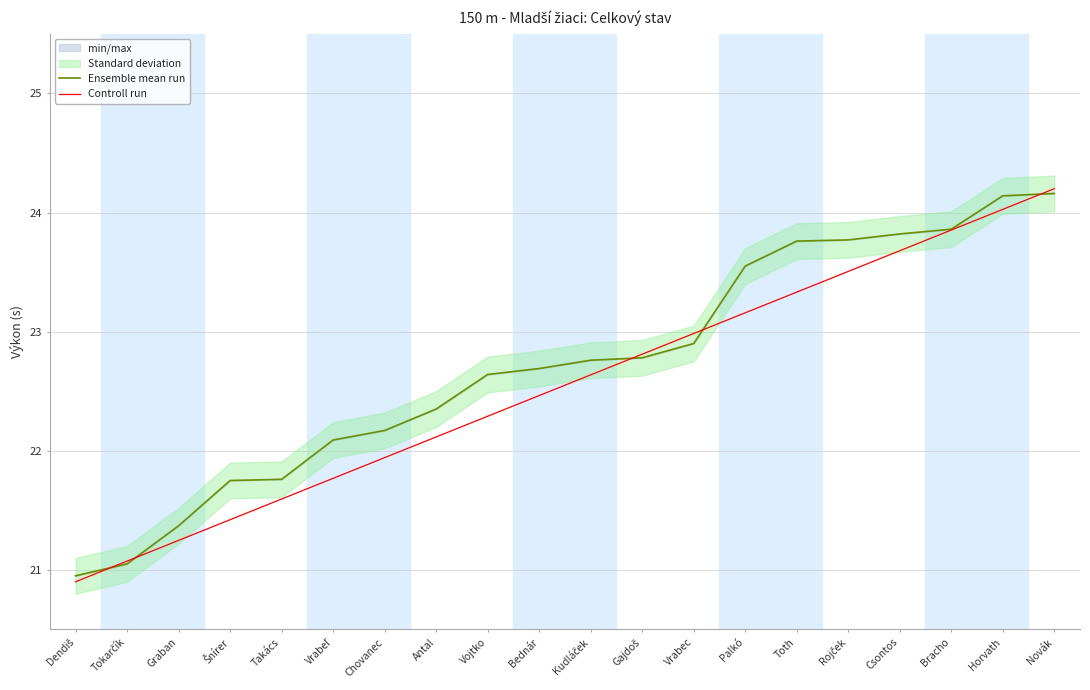

Is this an area chart (filled region under the line)?

No